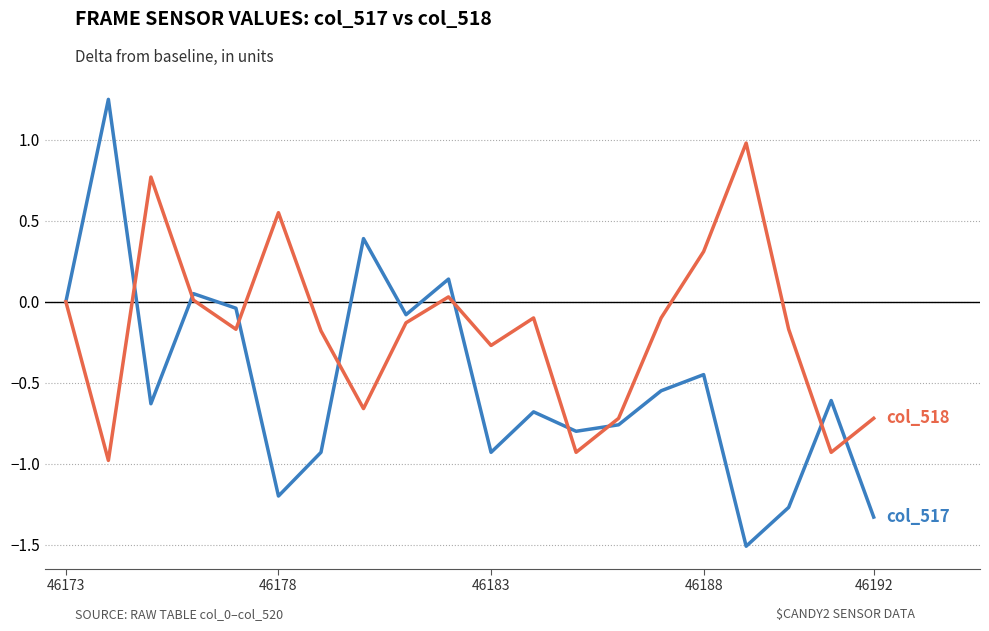

How many lines are shown in the chart?

2